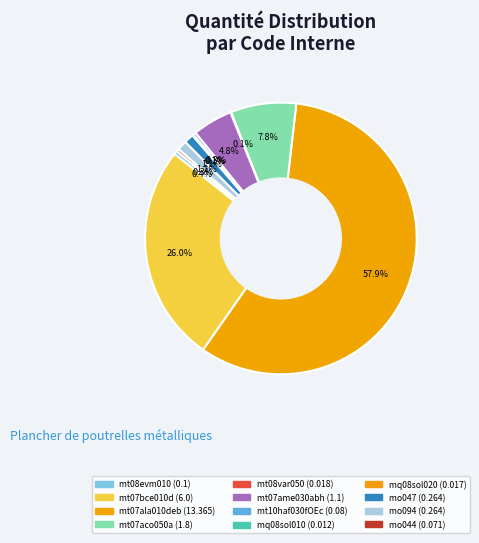

Rank the categories by value from highest to lowest.

mt07ala010deb, mt07bce010d, mt07aco050a, mt07ame030abh, mo047, mo094, mt08evm010, mt10haf030fOEc, mo044, mt08var050, mq08sol020, mq08sol010